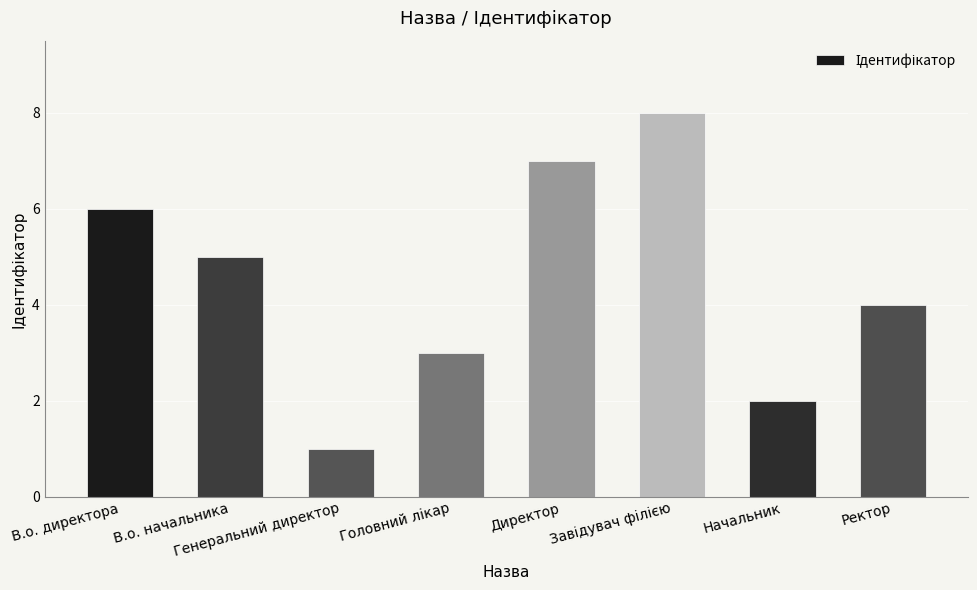

How many values are between 3 and 7?

5